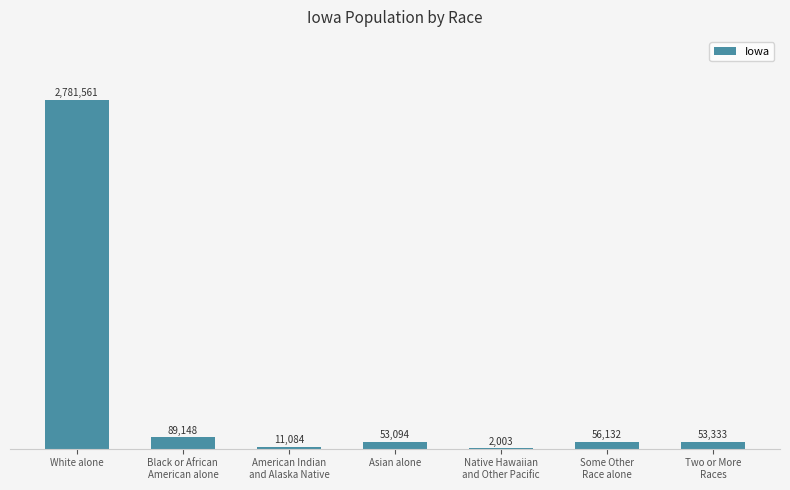

Are the bars horizontal?

No